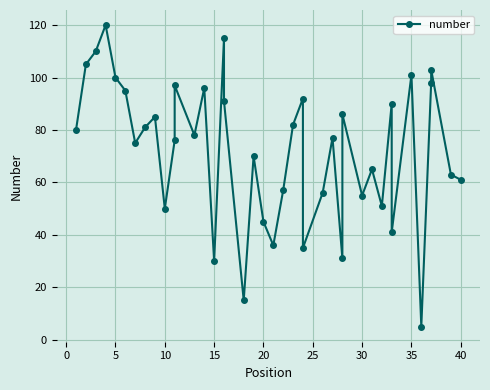

How many interior local valleys (lower than both neighbors) does the data have?

12